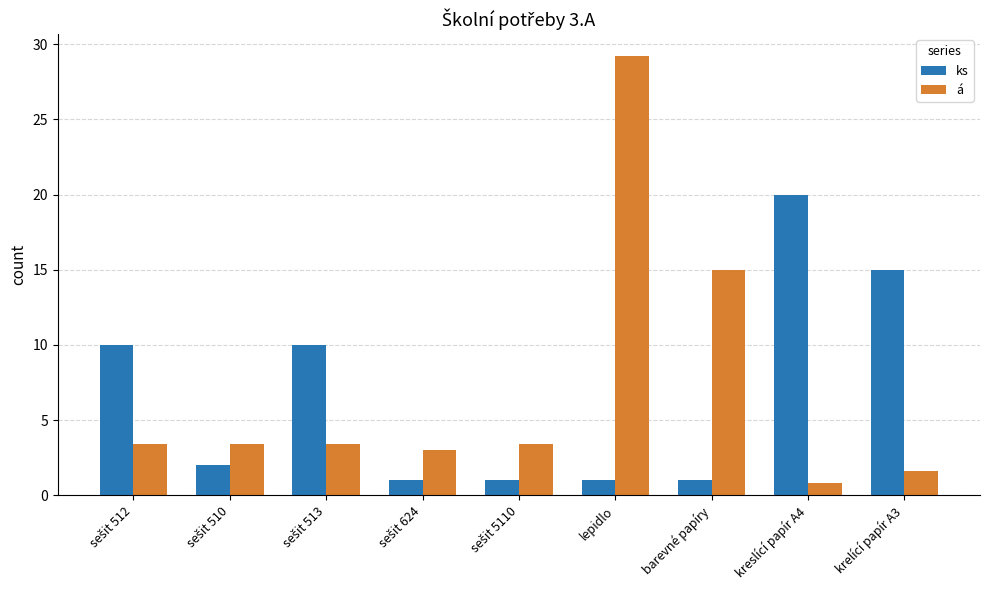

Reading left to right, extract all data points from this chart.

ks: 10.0	2.0	10.0	1.0	1.0	1.0	1.0	20.0	15.0
á: 3.4	3.4	3.4	3.0	3.4	29.2	15.0	0.8	1.6